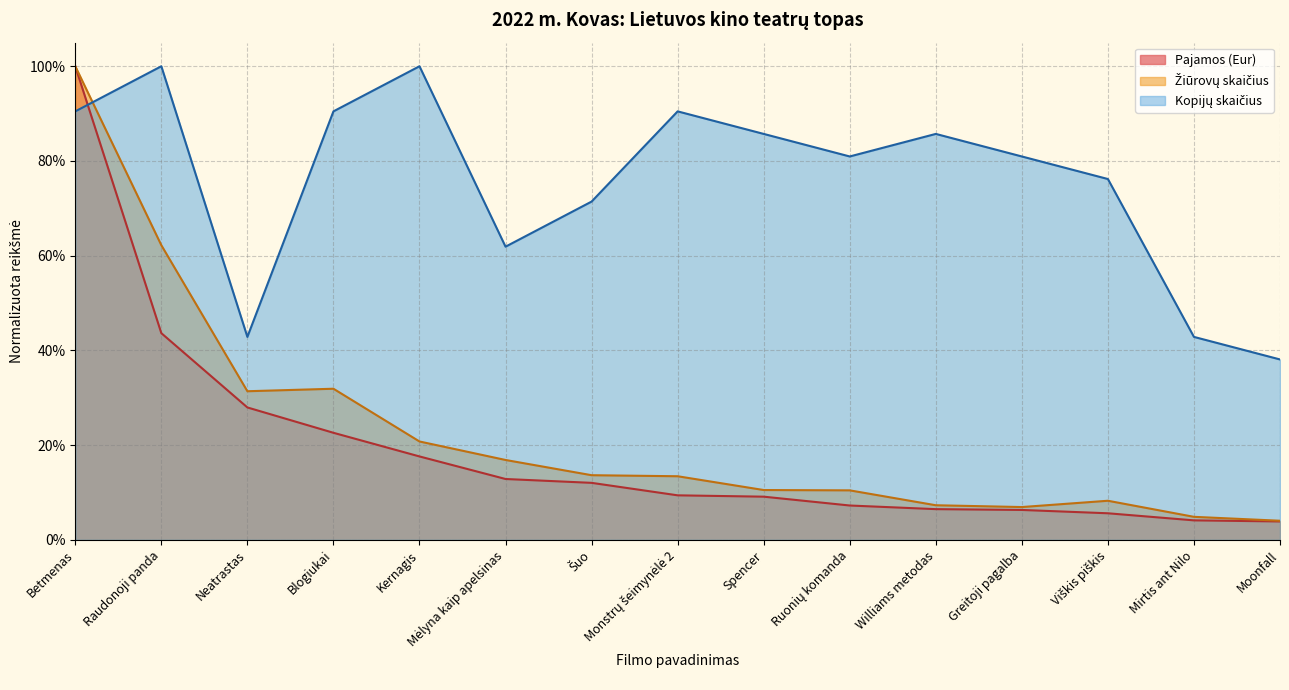

Which series has the widest spread of values?

Pajamos (Eur)